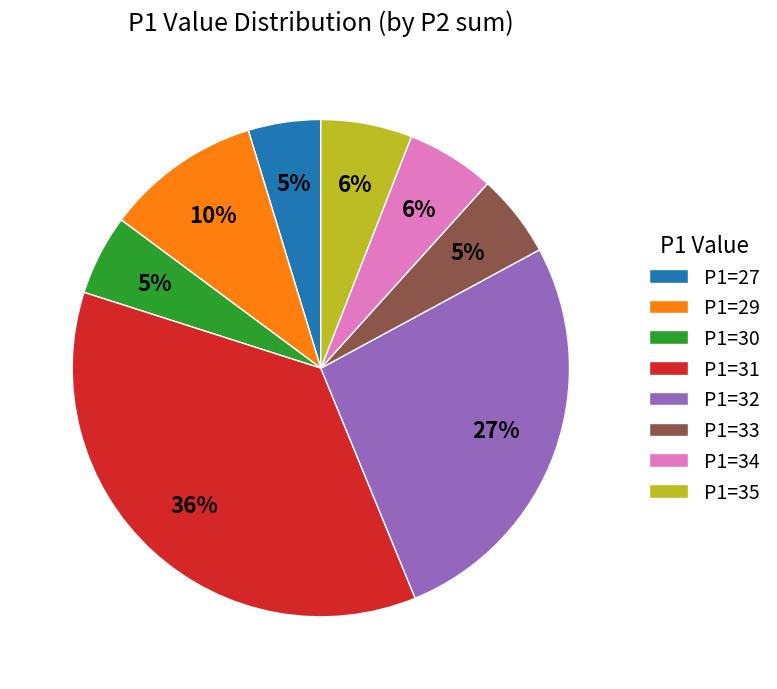

The P1=32 slice represents 15% of the pie. True or false?

False